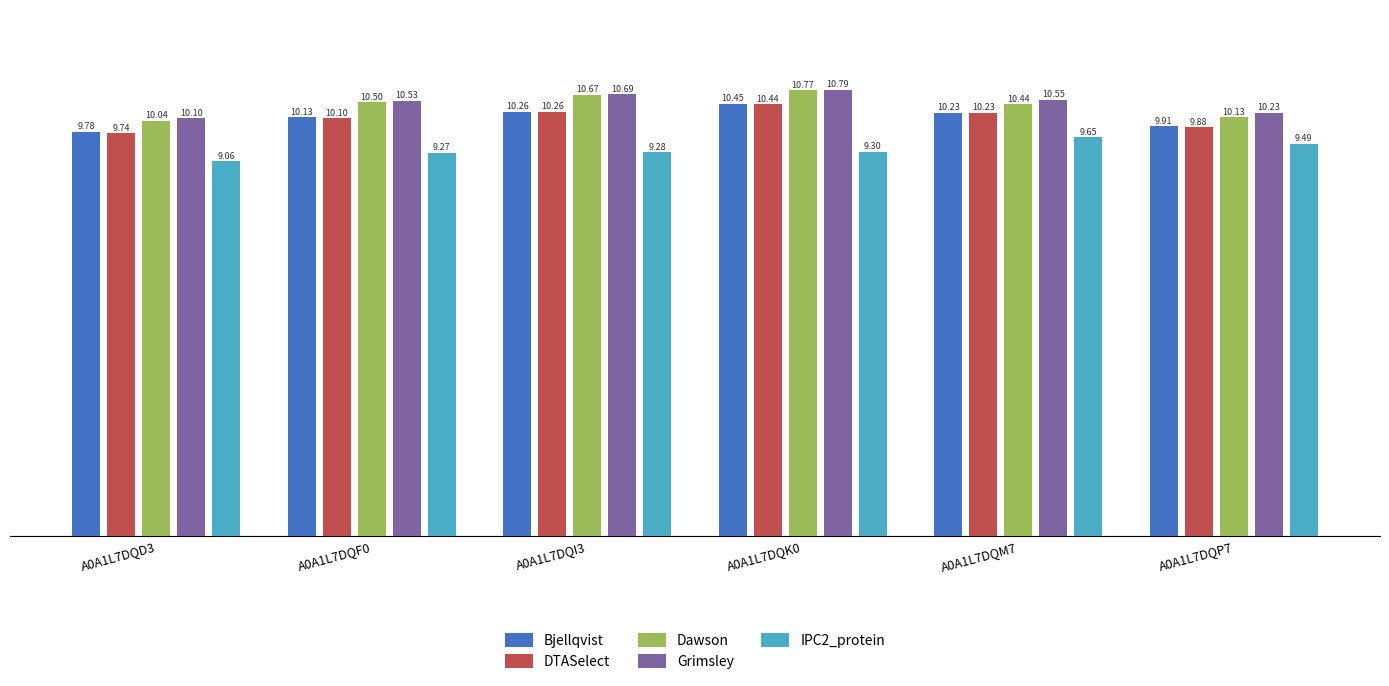

Does the chart contain stacked bars?

No